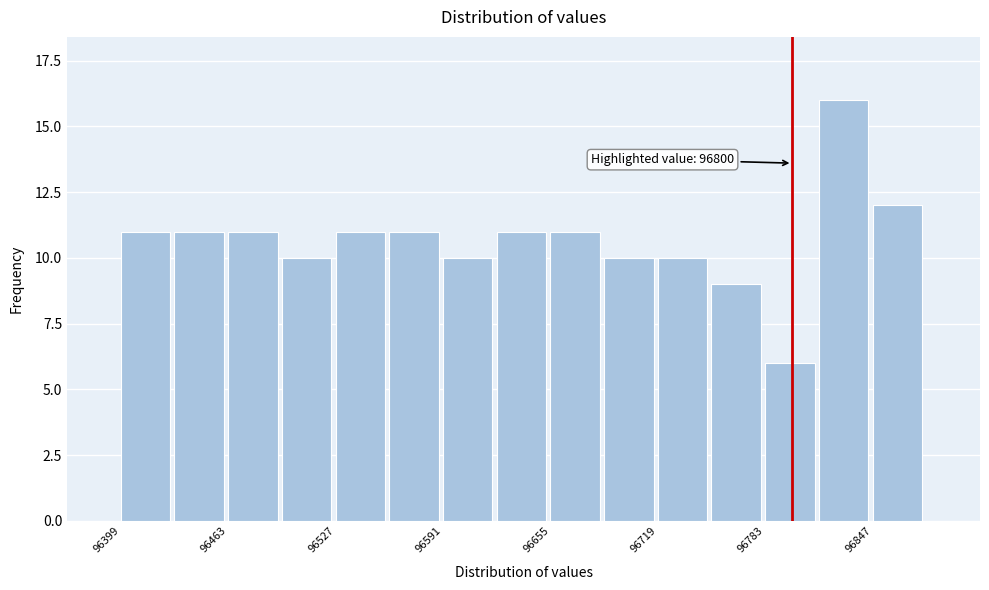

Around what value on the x-axis is the tallest bar? Give the approximate position of its centre, as read against the axis.

96830